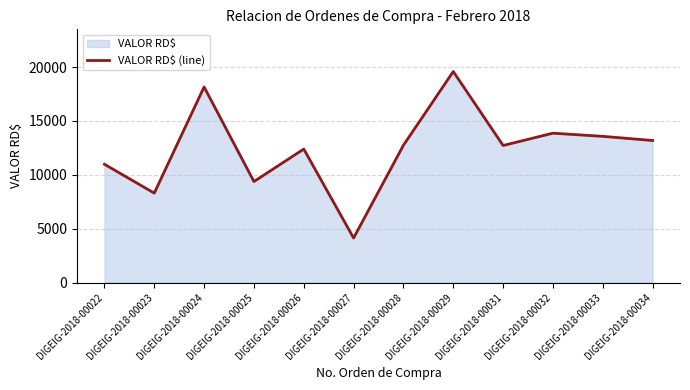

True or false: there are more than 1 points higher than both neighbors.

True